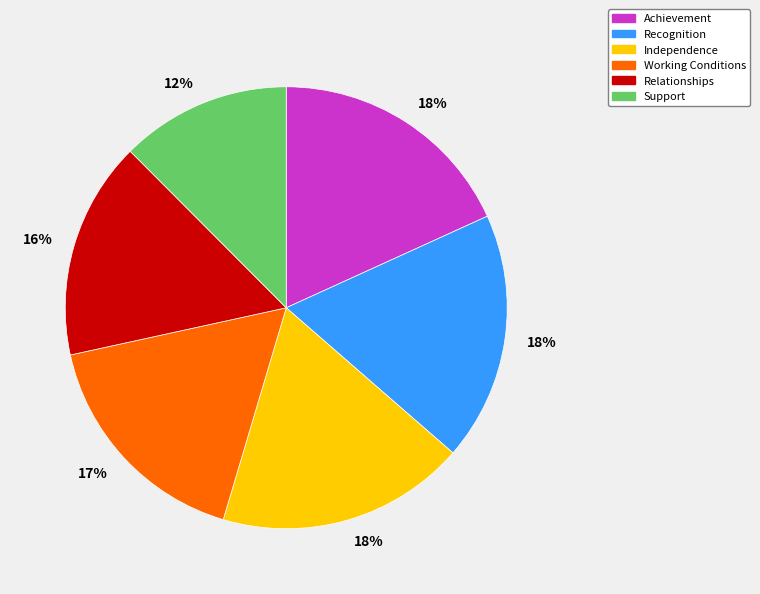

To the nearest percent, what is the difference between the largest and smallest slice percentages?

6%